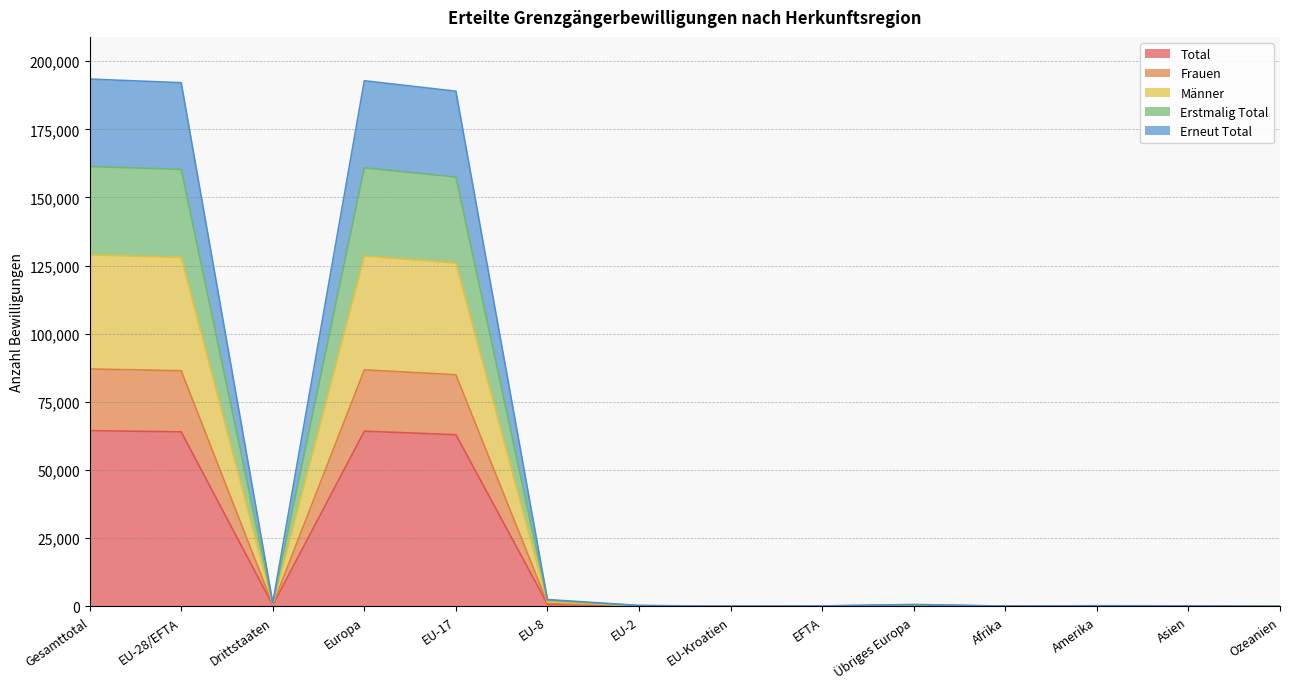

List the series in order of their overall mean, lowest first.

Total, Frauen, Männer, Erstmalig Total, Erneut Total